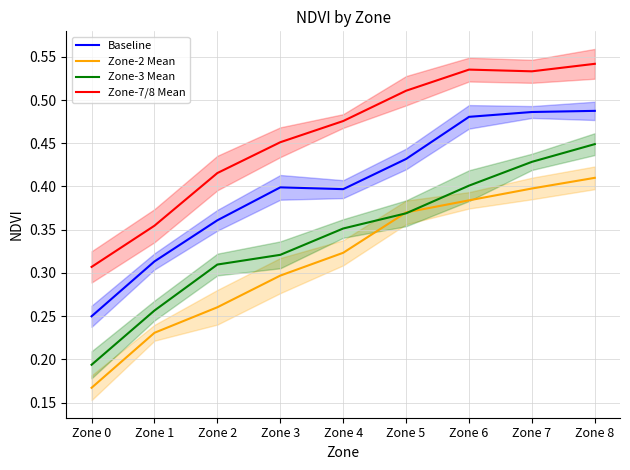

Reading right to left, extract all data points from this chart.

Baseline: Zone 8=0.5	Zone 7=0.5	Zone 6=0.5	Zone 5=0.4	Zone 4=0.4	Zone 3=0.4	Zone 2=0.4	Zone 1=0.3	Zone 0=0.2
Zone-2 Mean: Zone 8=0.4	Zone 7=0.4	Zone 6=0.4	Zone 5=0.4	Zone 4=0.3	Zone 3=0.3	Zone 2=0.3	Zone 1=0.2	Zone 0=0.2
Zone-3 Mean: Zone 8=0.4	Zone 7=0.4	Zone 6=0.4	Zone 5=0.4	Zone 4=0.4	Zone 3=0.3	Zone 2=0.3	Zone 1=0.3	Zone 0=0.2
Zone-7/8 Mean: Zone 8=0.5	Zone 7=0.5	Zone 6=0.5	Zone 5=0.5	Zone 4=0.5	Zone 3=0.5	Zone 2=0.4	Zone 1=0.4	Zone 0=0.3